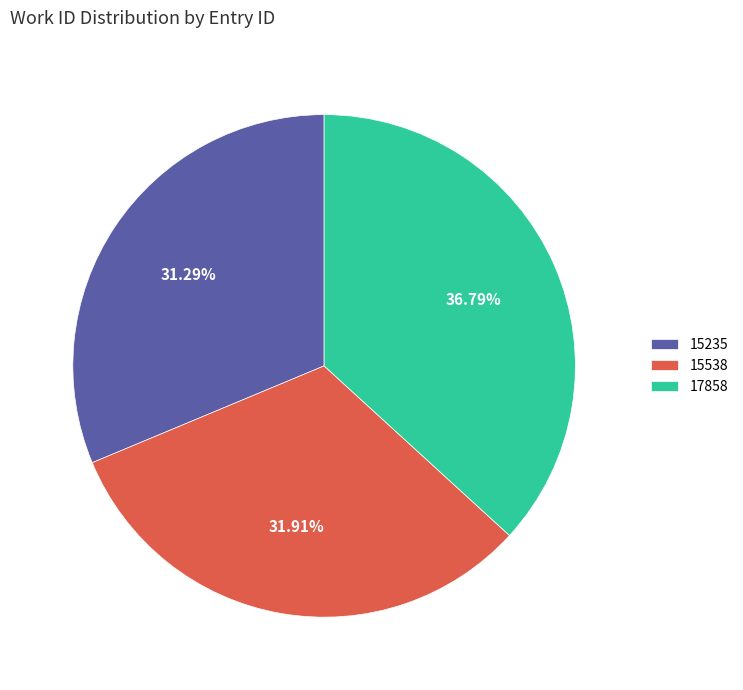

Is 15538 the majority of the pie?

No